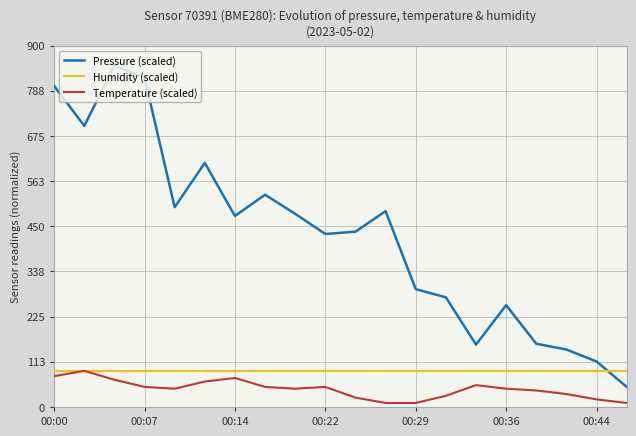

What is the greatest value displayed?

850.0